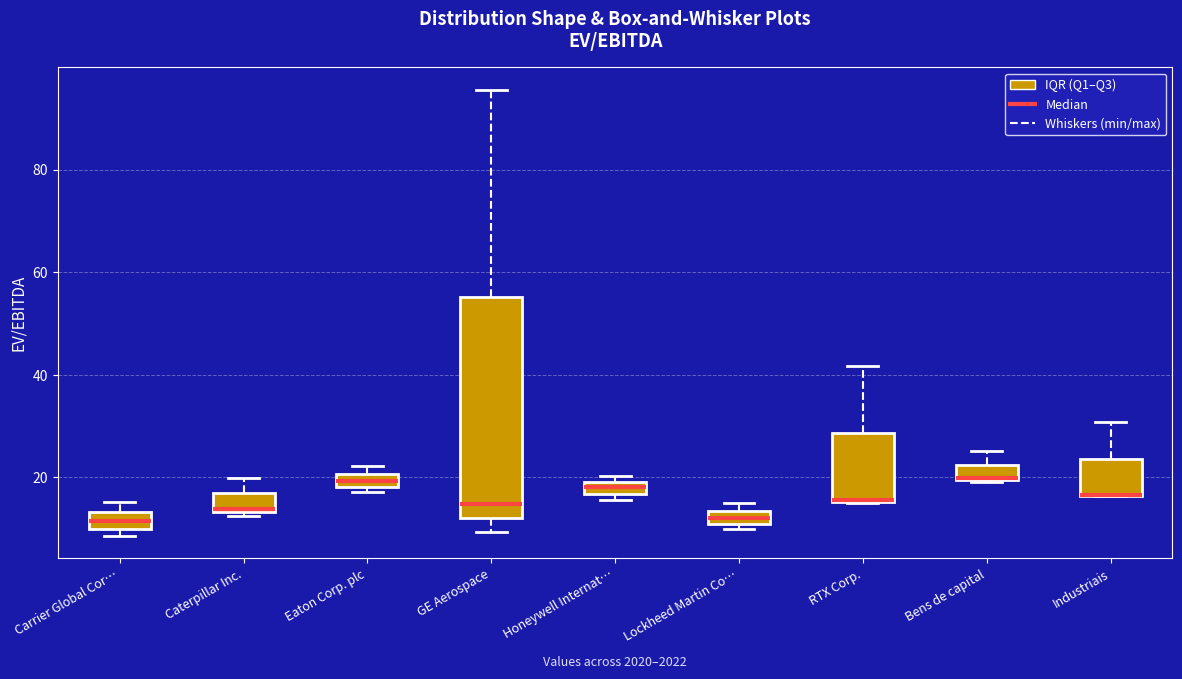

Comparing the boxes themselves (not the whiskers), which one is the tallest?

GE Aerospace